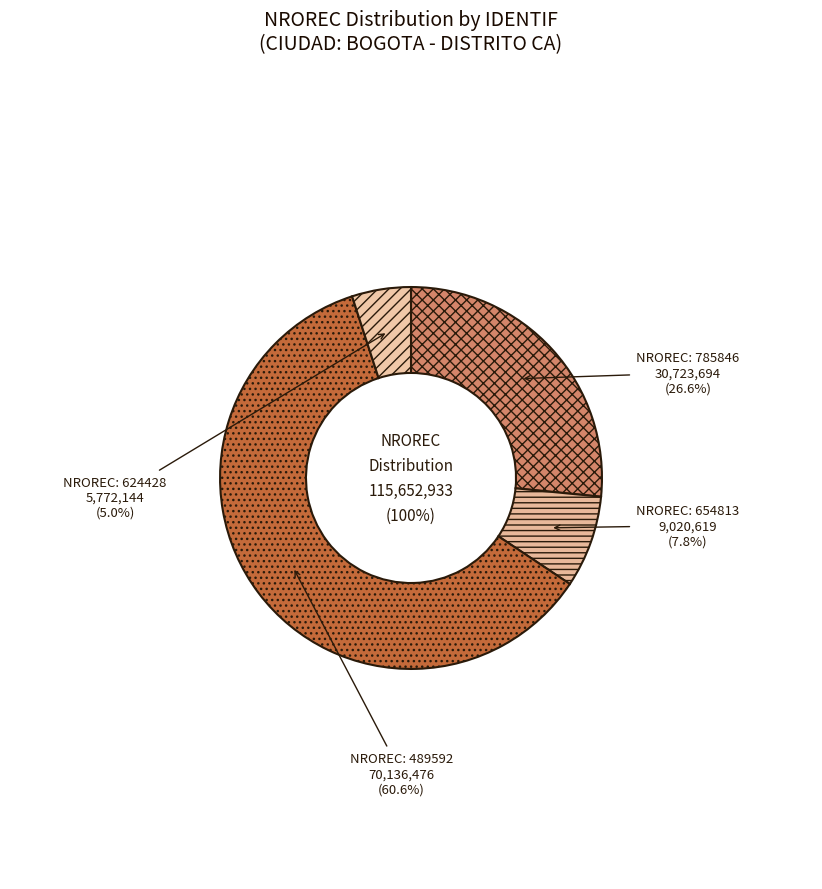

How many slices are in this pie chart?

4